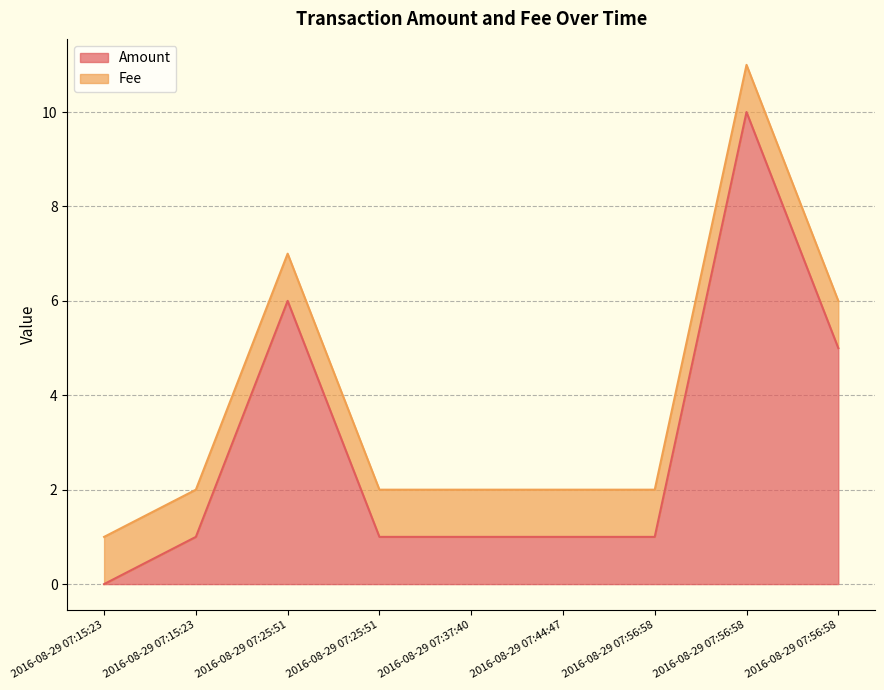

Which category has the highest value across all series?

2016-08-29 07:56:58